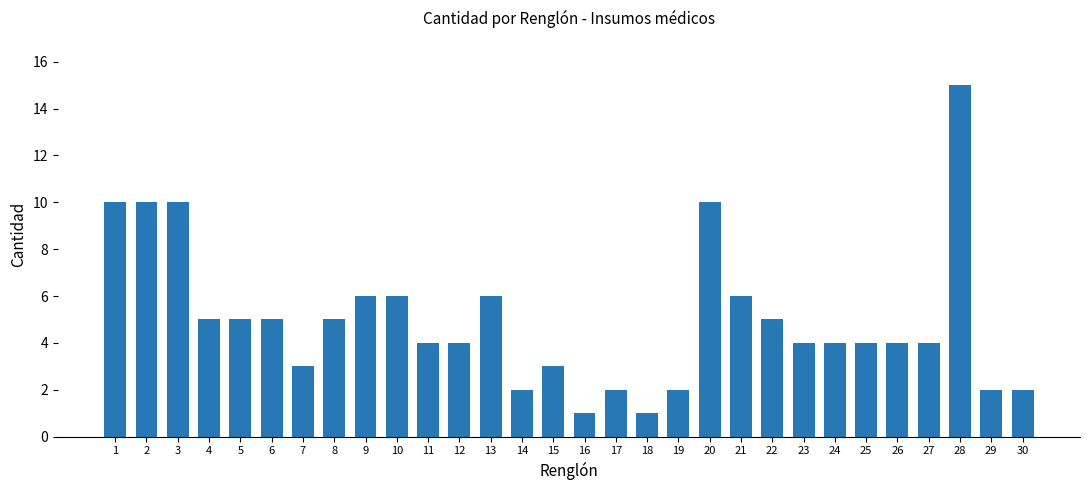

What is the sum of all values?

150